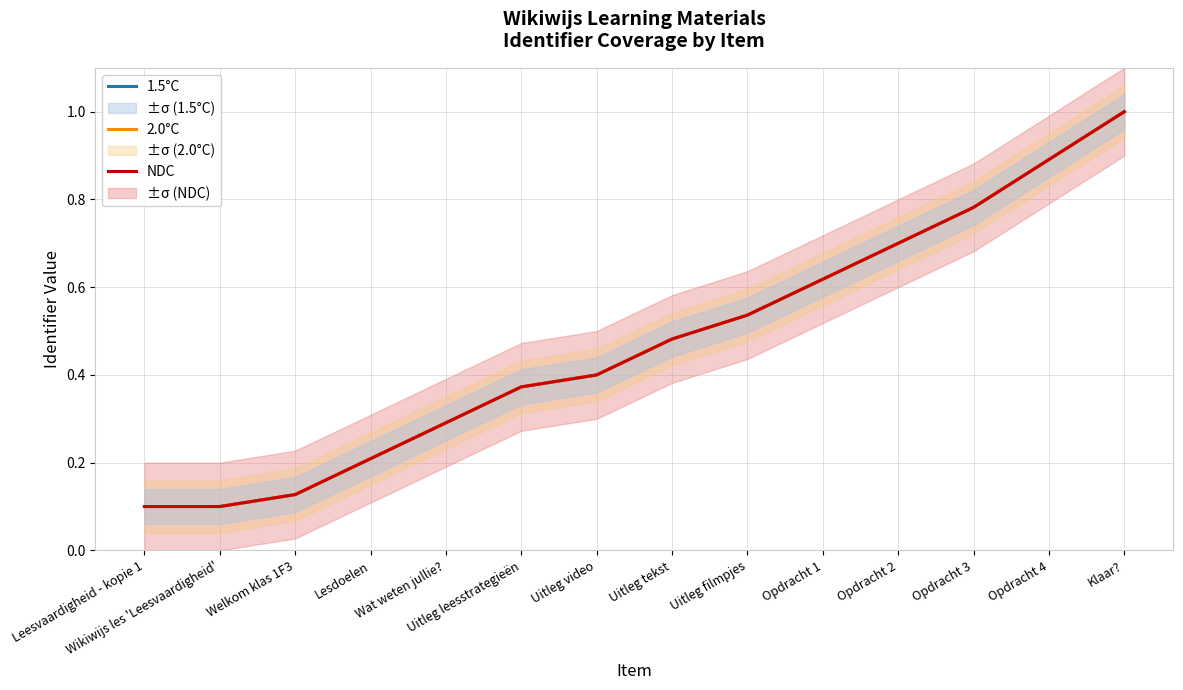

Rank the categories by NDC value from highest to lowest.

Klaar?, Opdracht 4, Opdracht 3, Opdracht 2, Opdracht 1, Uitleg filmpjes, Uitleg tekst, Uitleg video, Uitleg leesstrategieën, Wat weten jullie?, Lesdoelen, Welkom klas 1F3, Leesvaardigheid - kopie 1, Wikiwijs les 'Leesvaardigheid'